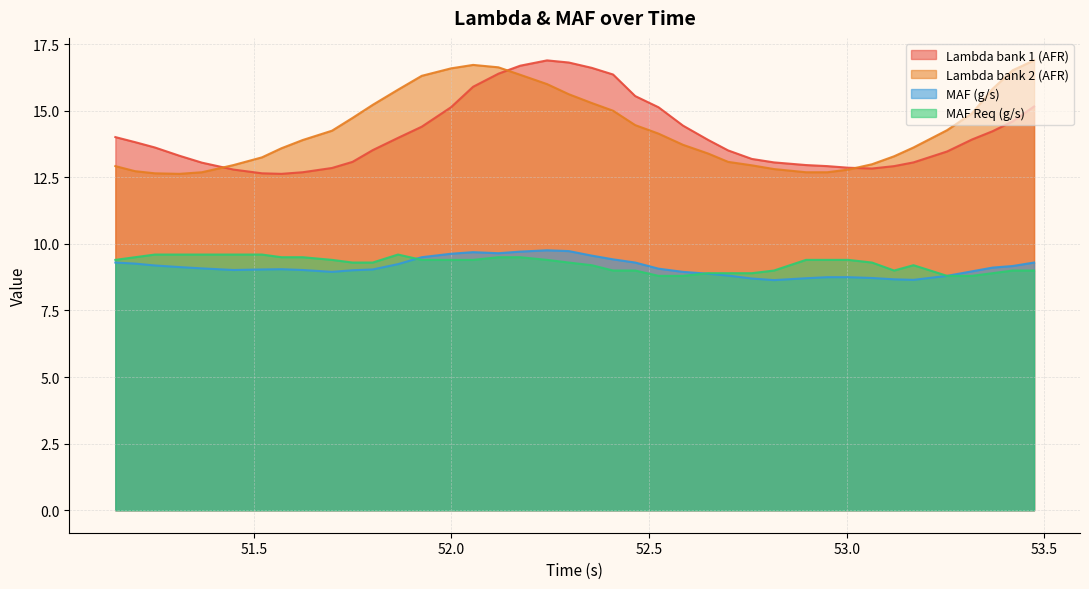

How many distinct data groups are displayed?

4